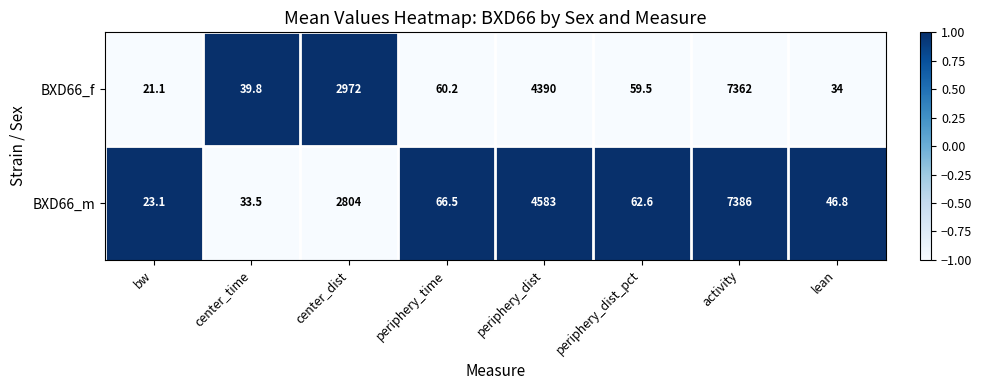

Count the number of data series in this chart.

2